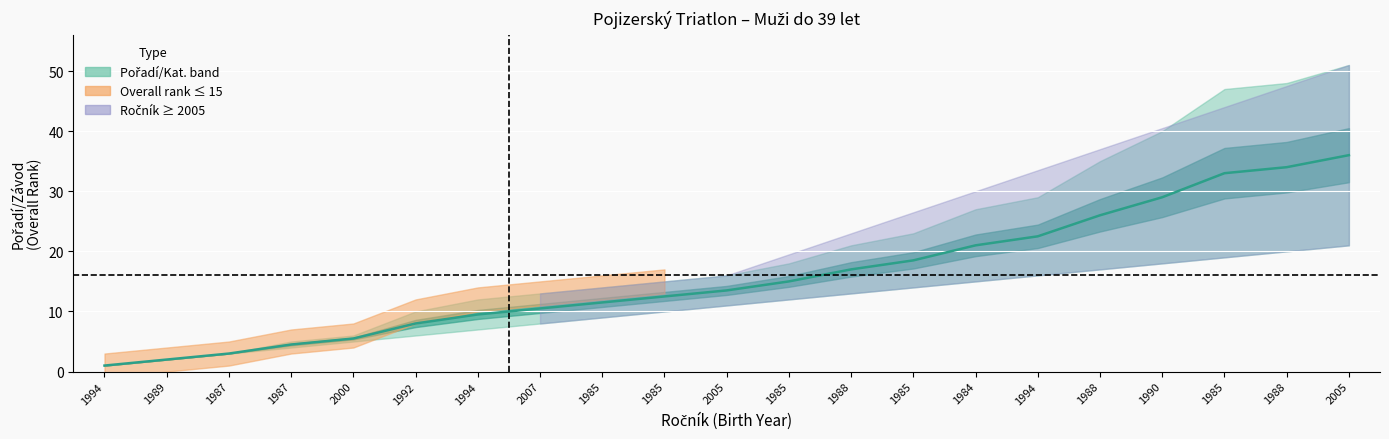

What is the maximum value shown in the chart?

36.0